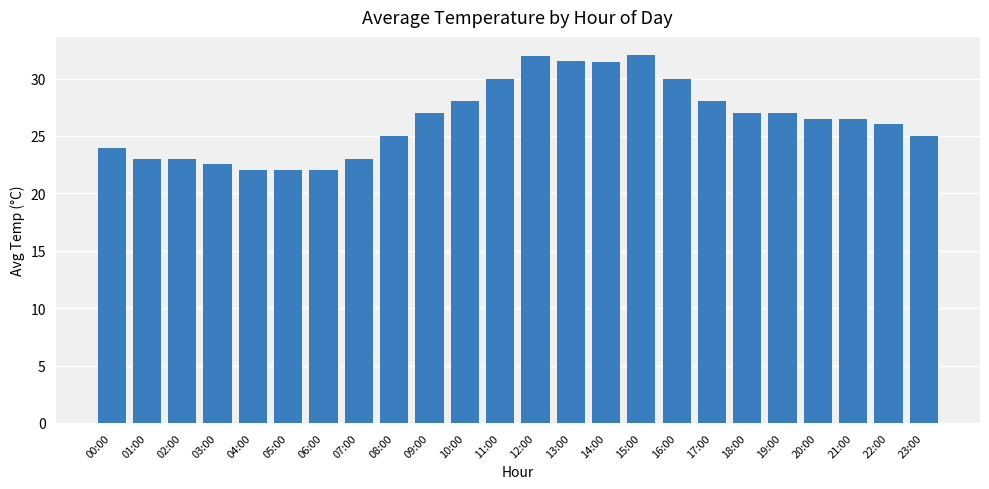

Which has a higher value, 07:00 or 20:00?

20:00